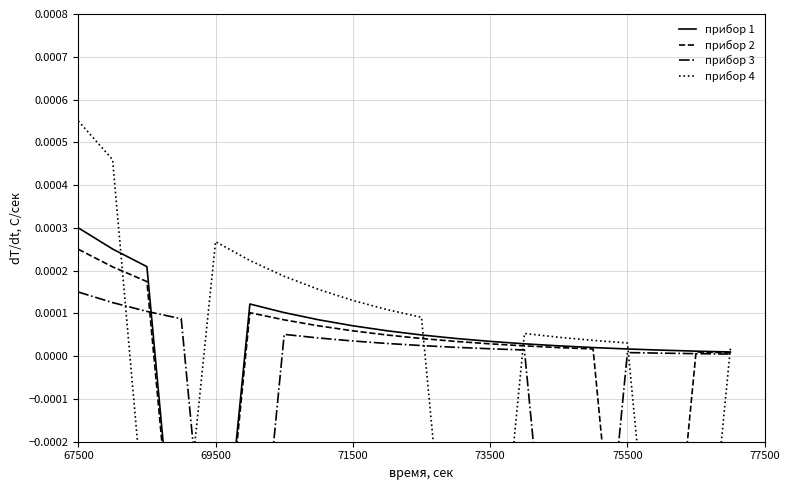

Which series has the widest spread of values?

прибор 4